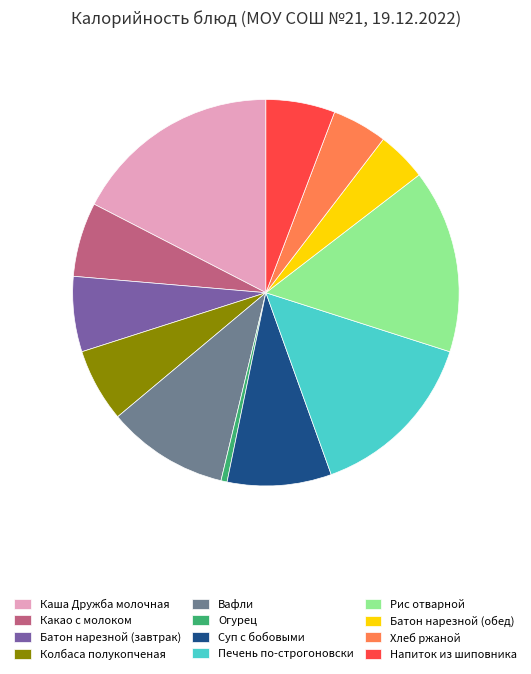

True or false: Печень по-строгоновски accounts for 26% of the total.

False